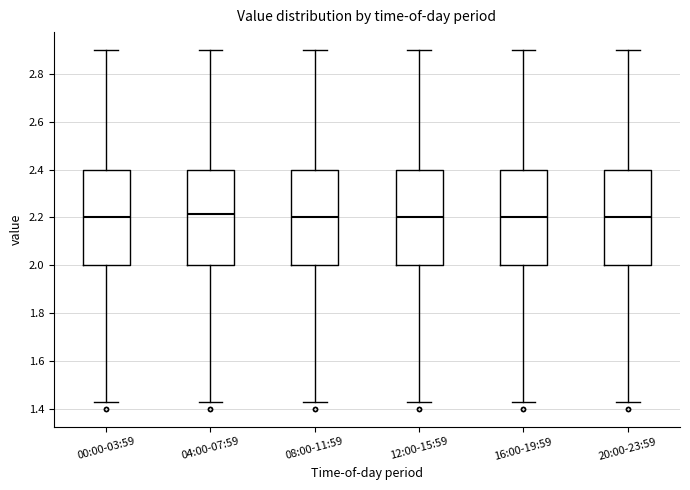

Reading left to right, transcribe this box plot: for each box, give where its median line is, the range the box spans, and where its two whiskers end, as read against the y-axis. The values are not printed on the chart, so give them approximately, as read against the axis.

00:00-03:59: median 2.20, box 2.00 to 2.40, whiskers 1.44 to 2.90
04:00-07:59: median 2.22, box 2.00 to 2.40, whiskers 1.44 to 2.90
08:00-11:59: median 2.20, box 2.00 to 2.40, whiskers 1.44 to 2.90
12:00-15:59: median 2.20, box 2.00 to 2.40, whiskers 1.44 to 2.90
16:00-19:59: median 2.20, box 2.00 to 2.40, whiskers 1.44 to 2.90
20:00-23:59: median 2.20, box 2.00 to 2.40, whiskers 1.44 to 2.90